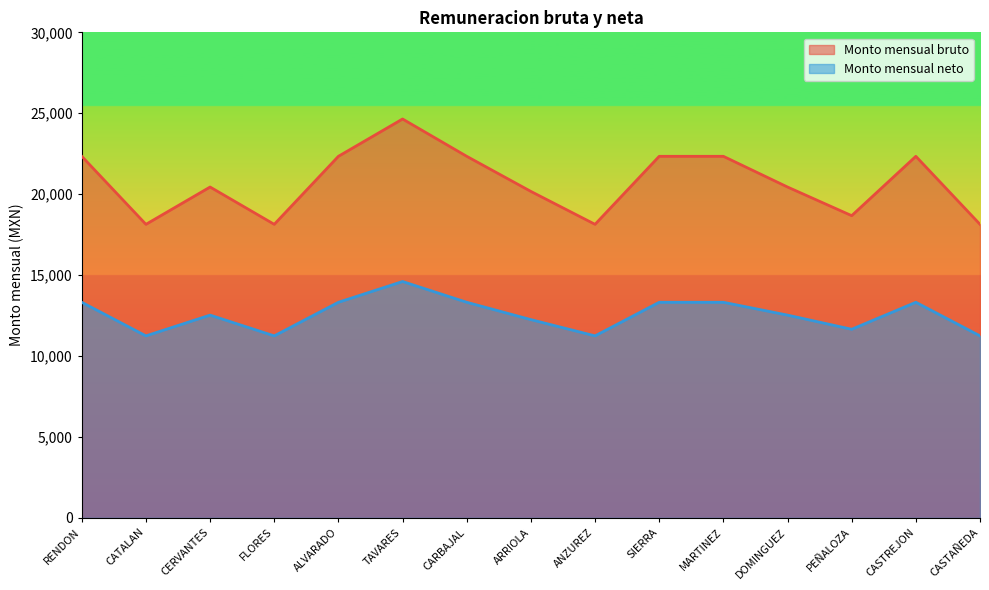

Is the value of Monto mensual neto at RENDON greater than the value of Monto mensual bruto at CERVANTES?

No